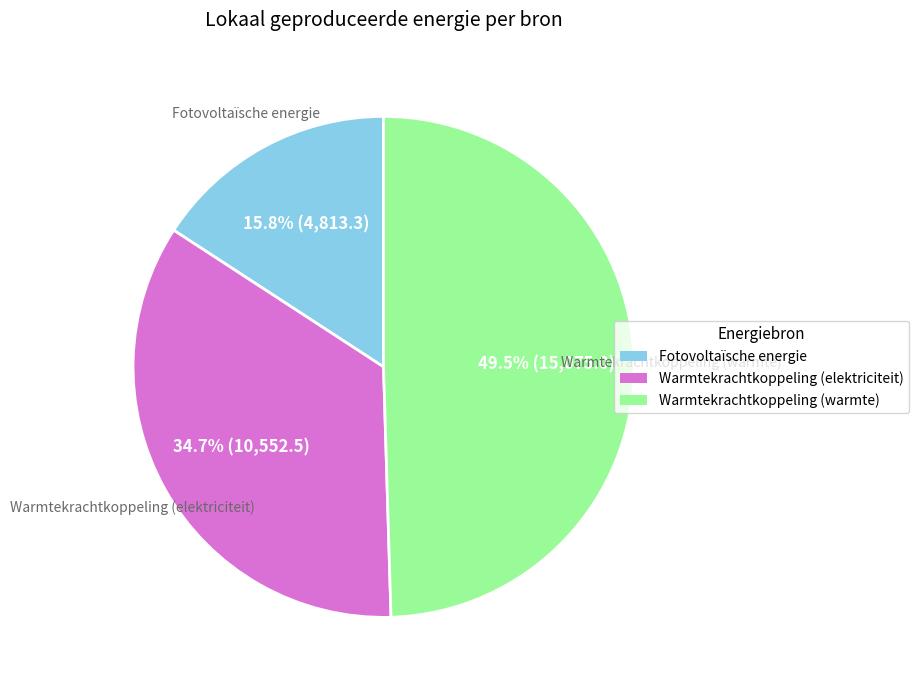

Is there a majority slice in this chart?

No